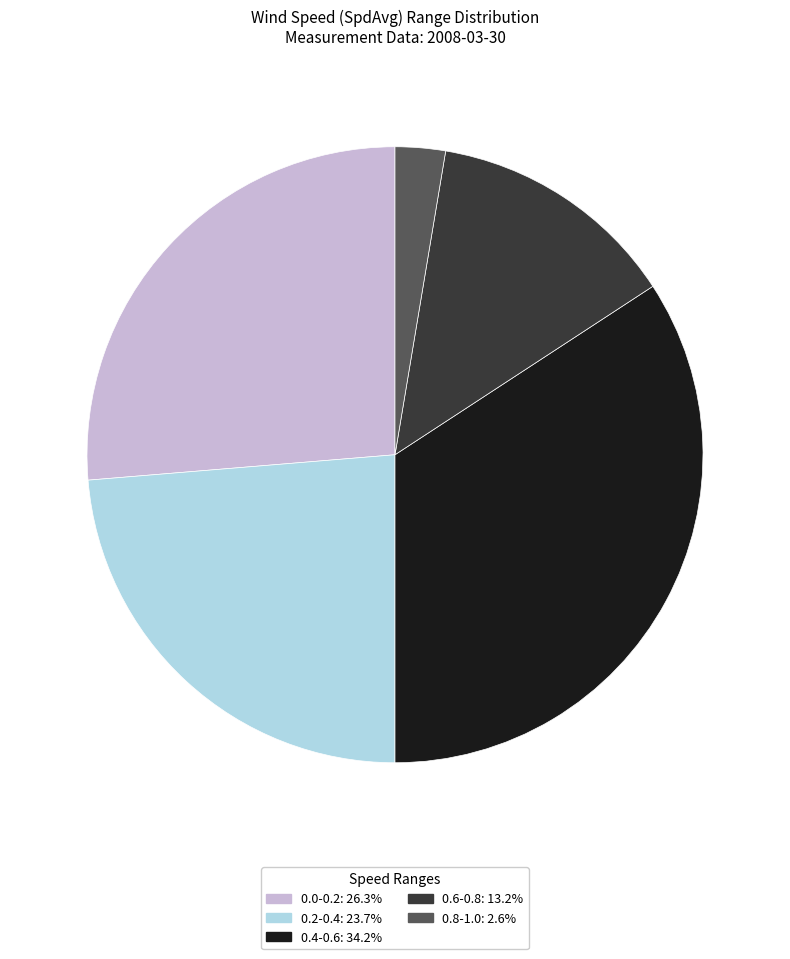

Is the sum of 0.6-0.8: 13.2% and 0.2-0.4: 23.7% greater than half?

No